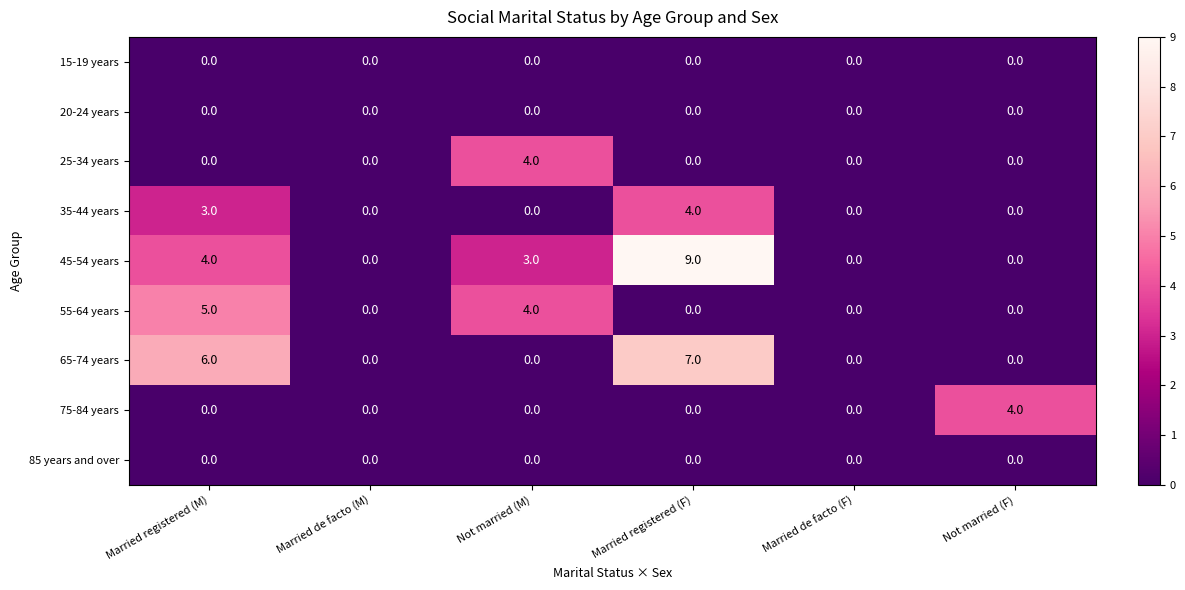

What is the highest value of the 45-54 years series?

9